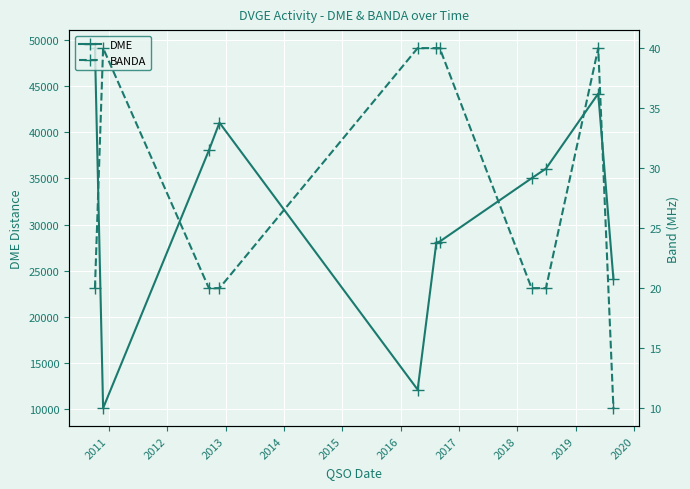

What is the sum of all DME values?

345926